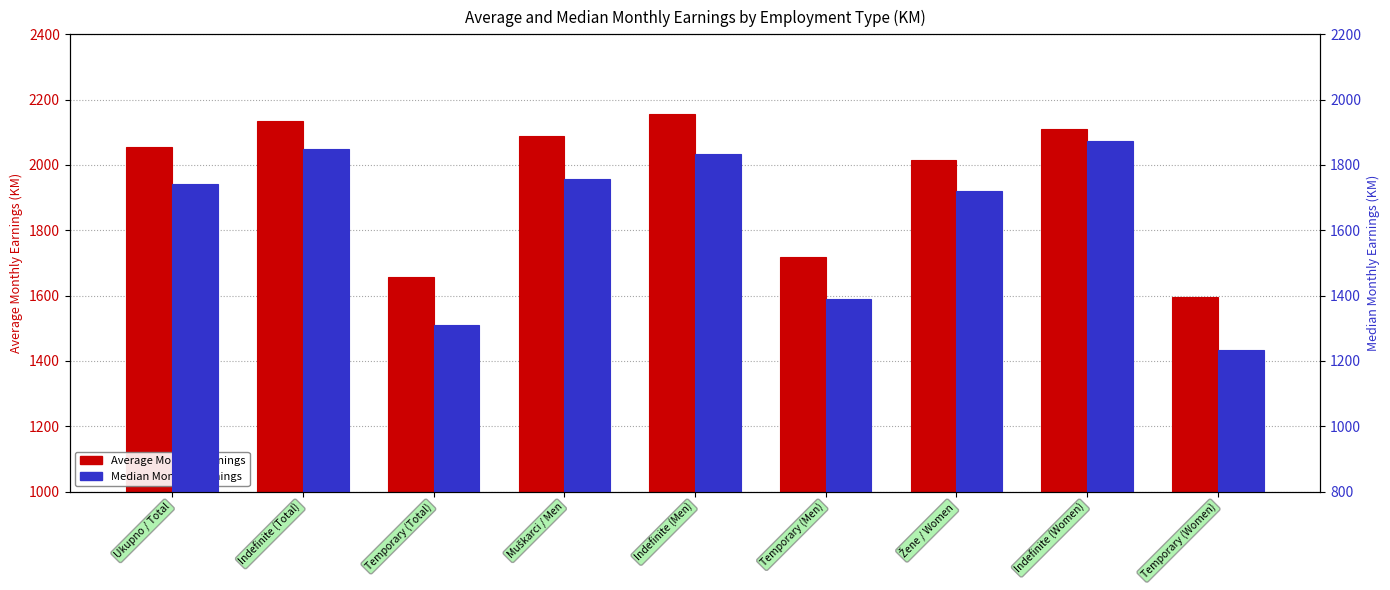

Rank the series by their maximum value, from highest to lowest.

Average Monthly Earnings, Median Monthly Earnings